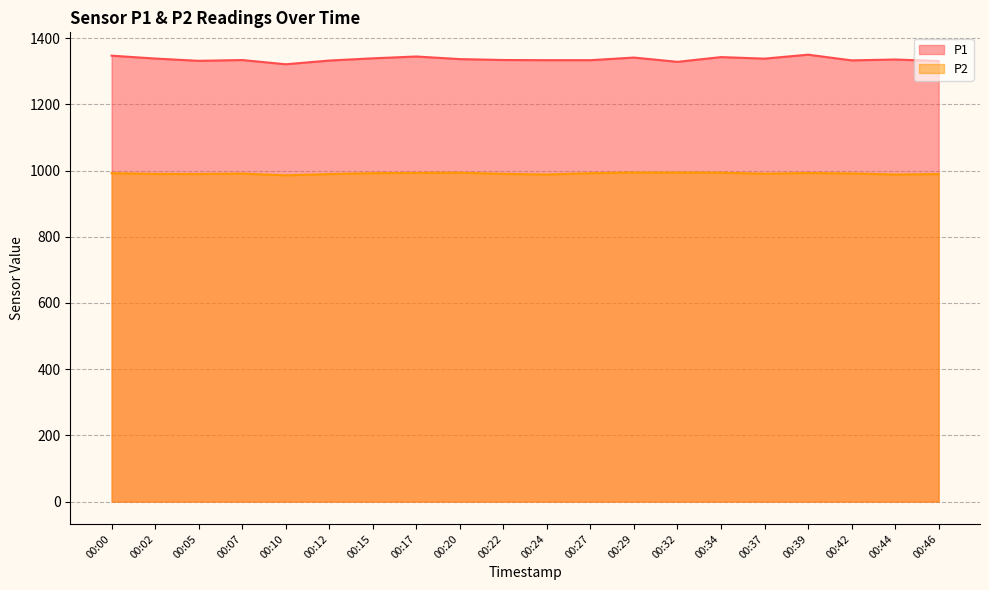

What is the spread (max minus min) of values at 00:05?

341.9